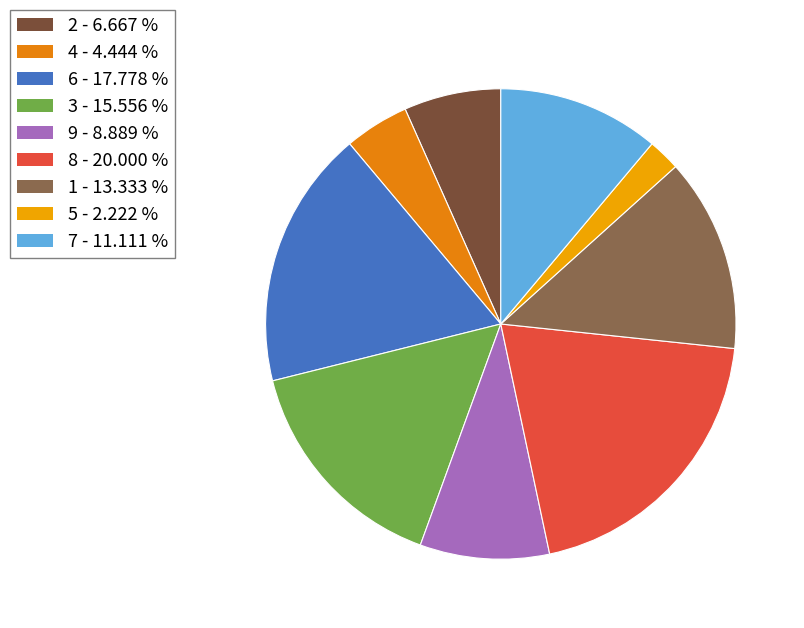

Is there a majority slice in this chart?

No